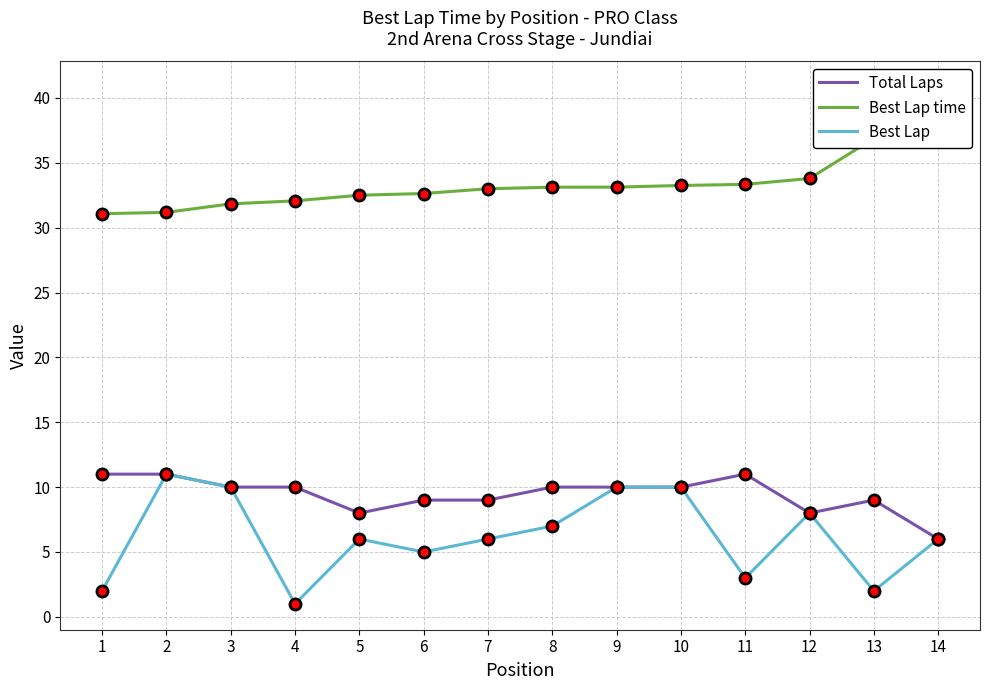

List the labels in order of Best Lap value, smallest first.

4, 1, 13, 11, 6, 5, 7, 14, 8, 12, 3, 9, 10, 2